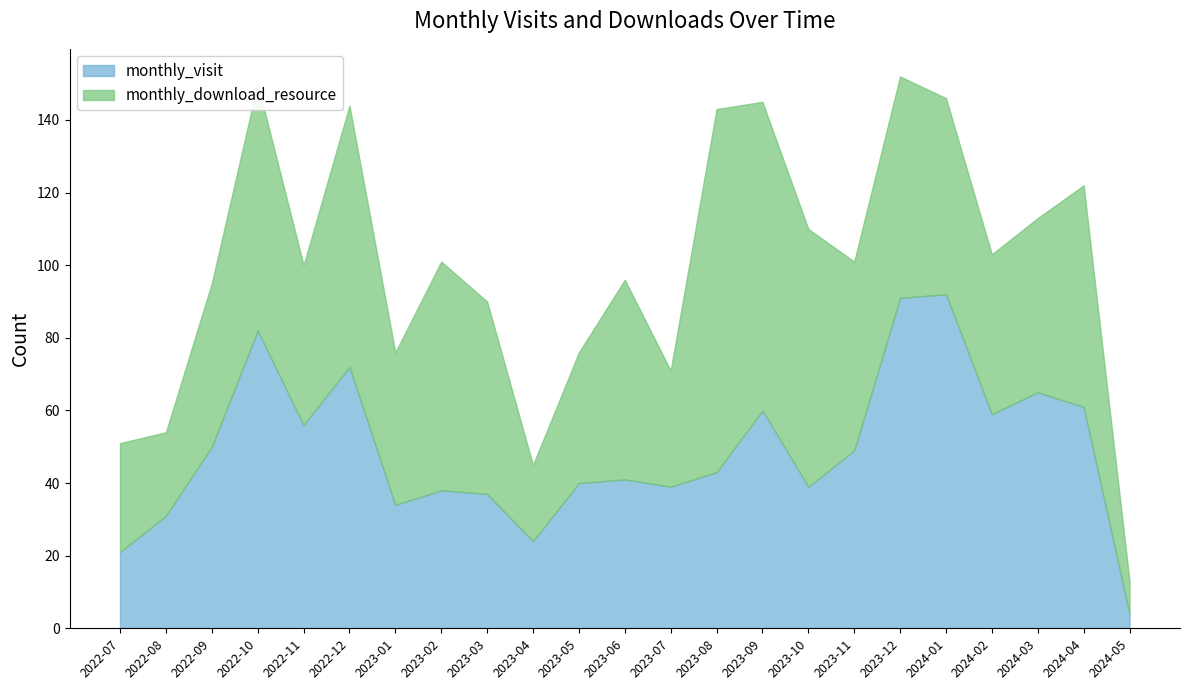

In monthly_visit, how many points are lower than both neighbors (excluding endpoints)?

6